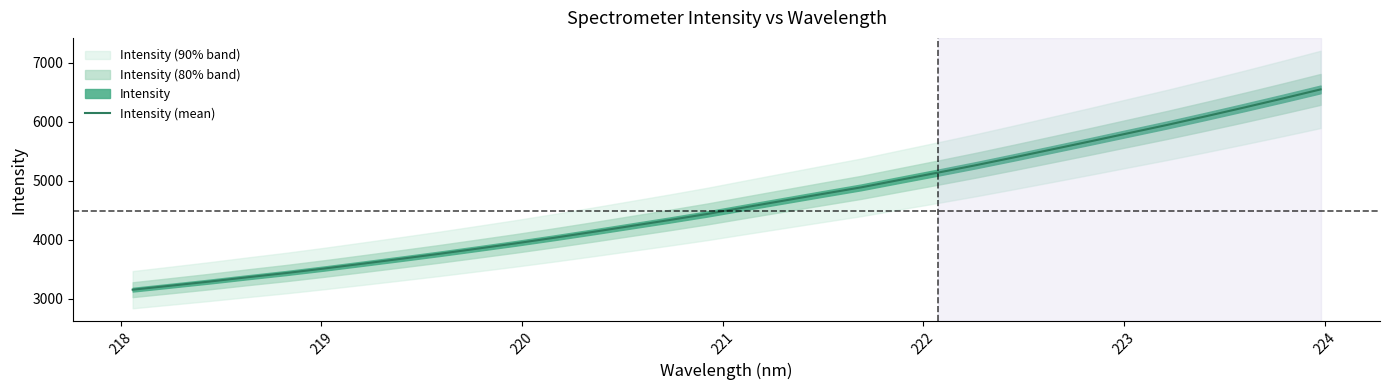

Reading left to right, transcribe all the data shown in this chart.

3152.2	3220.4	3289.6	3363.2	3434.1	3511.5	3592.9	3675.8	3760.2	3848.6	3938.3	4032.7	4130.8	4231.7	4332.5	4437.1	4550.8	4663.1	4775.3	4886.1	5011.4	5135.3	5262.3	5395.3	5531.2	5667.8	5807.0	5945.4	6090.3	6238.7	6390.4	6546.2